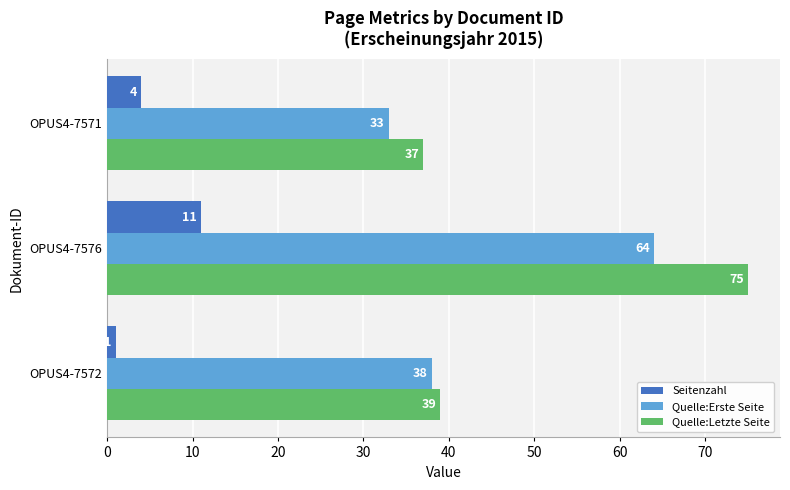

What is the smallest value displayed?

1